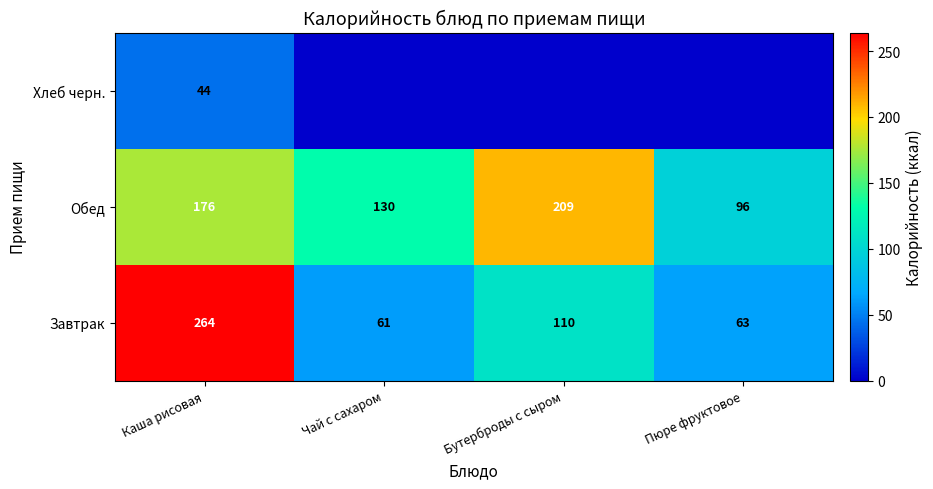

The Обед series shows 130 at Чай с сахаром. True or false?

True